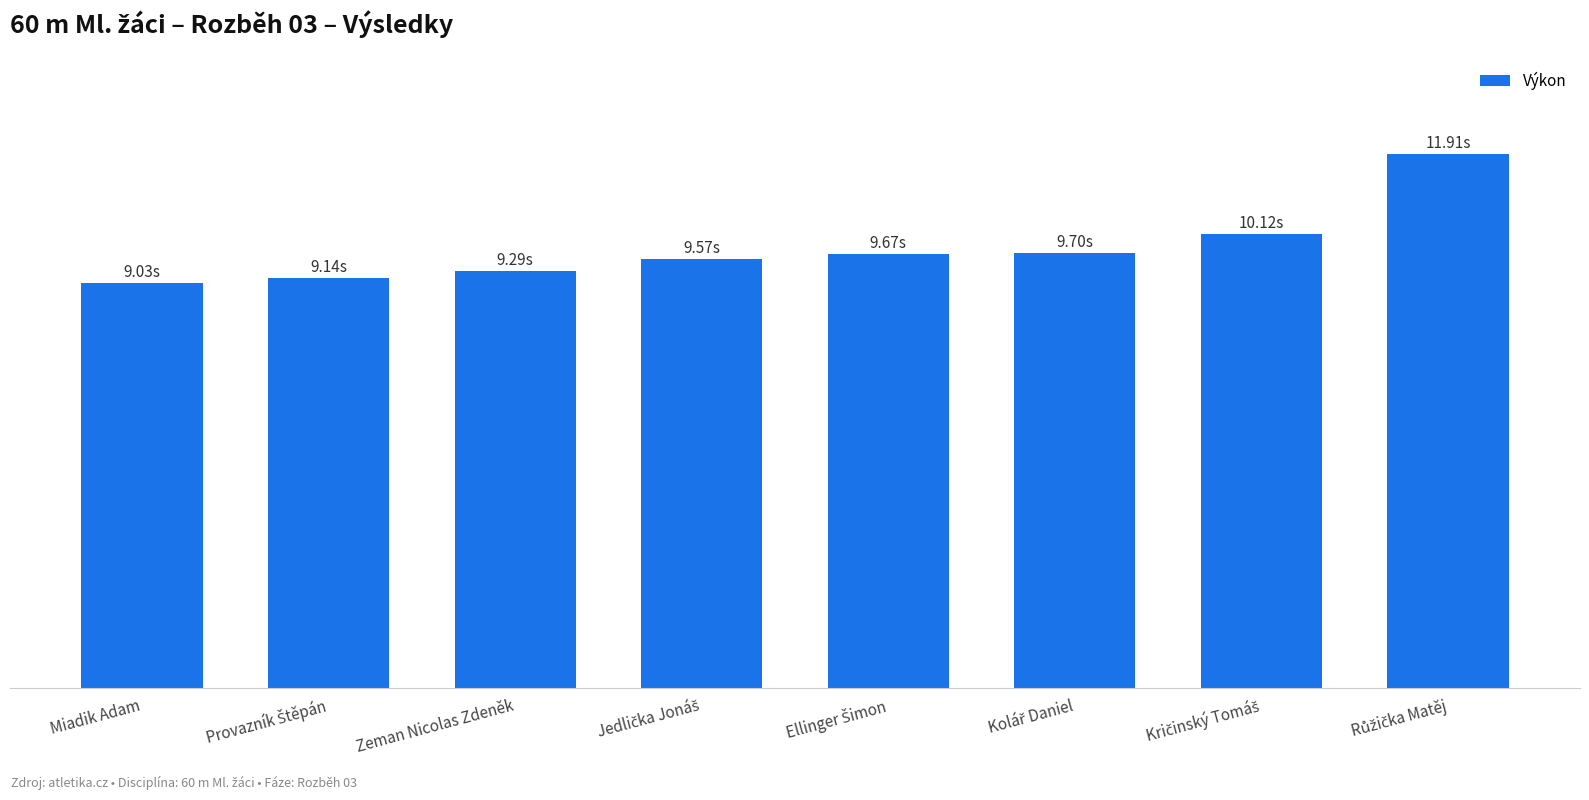

Reading left to right, extract all data points from this chart.

9.0	9.1	9.3	9.6	9.7	9.7	10.1	11.9